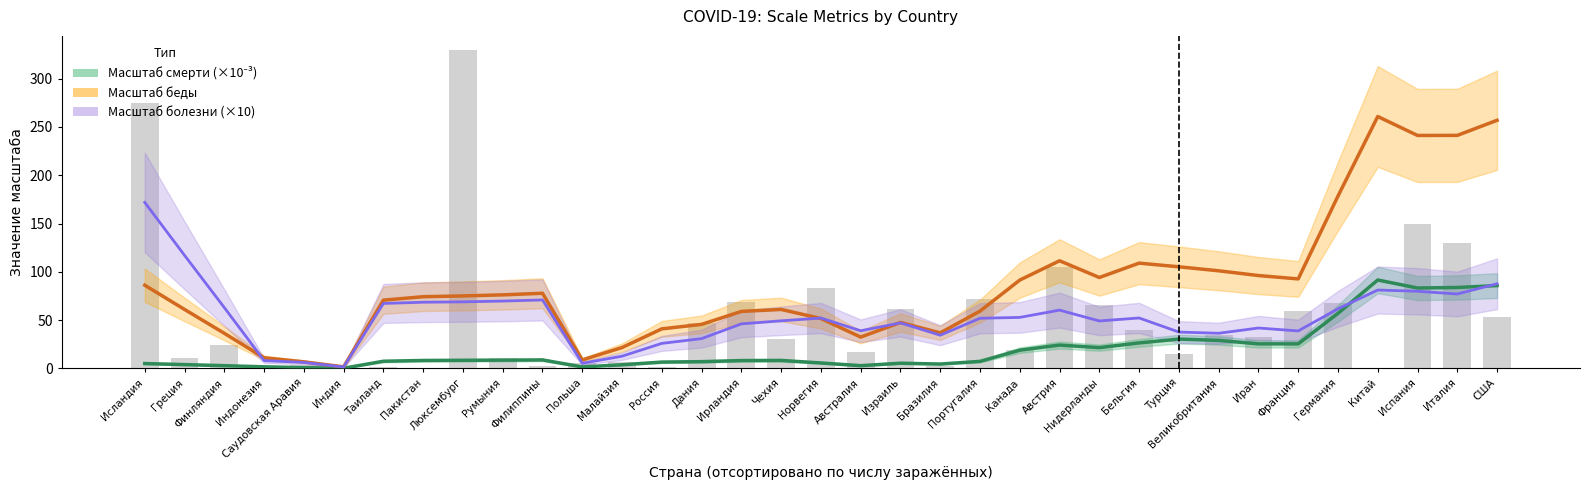

At which label does Масштаб смерти (×10⁻³) first exceed 8?

Пакистан